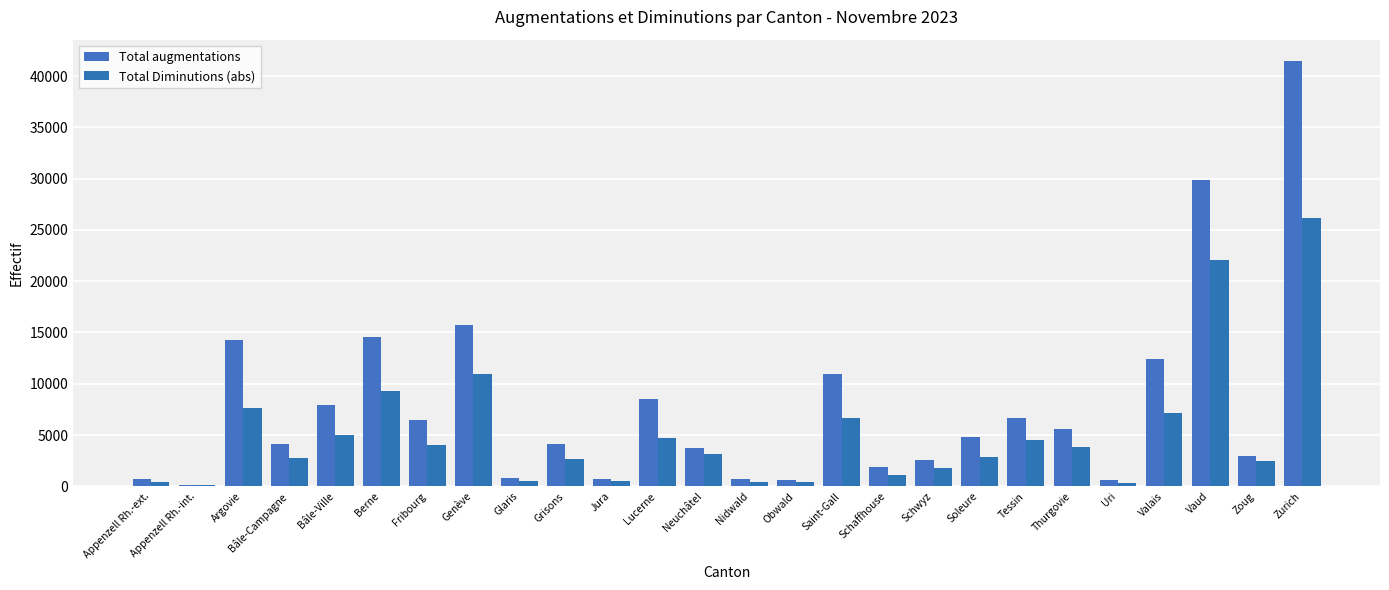

How many categories are shown in the chart?

26